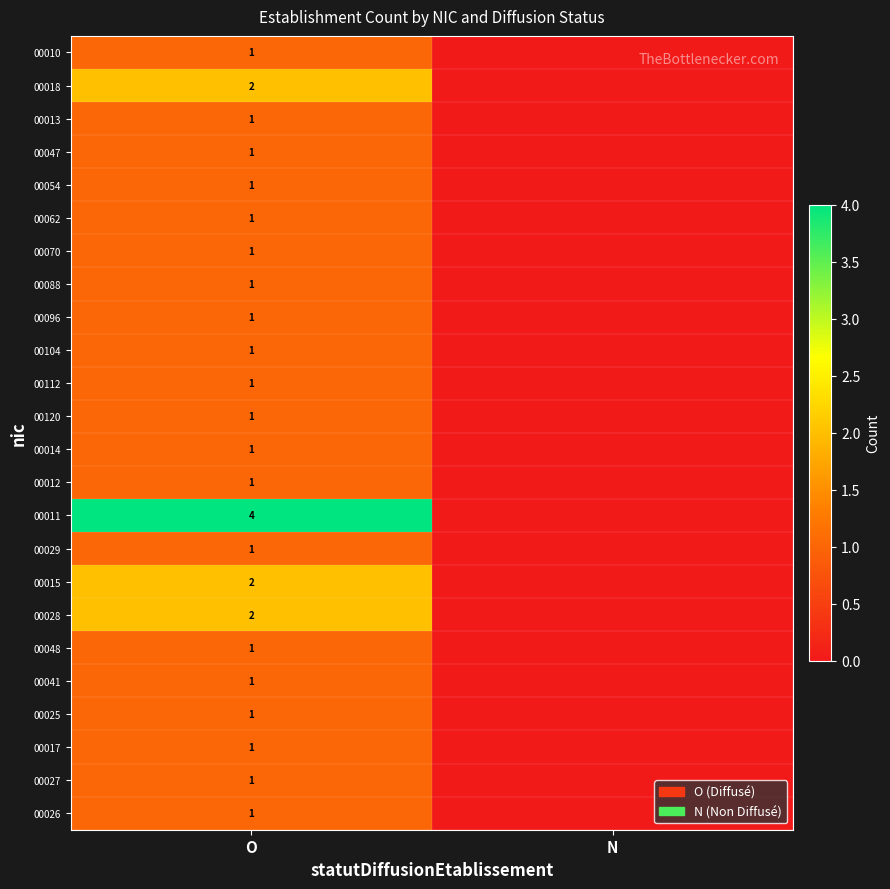

Which series has the widest spread of values?

00011